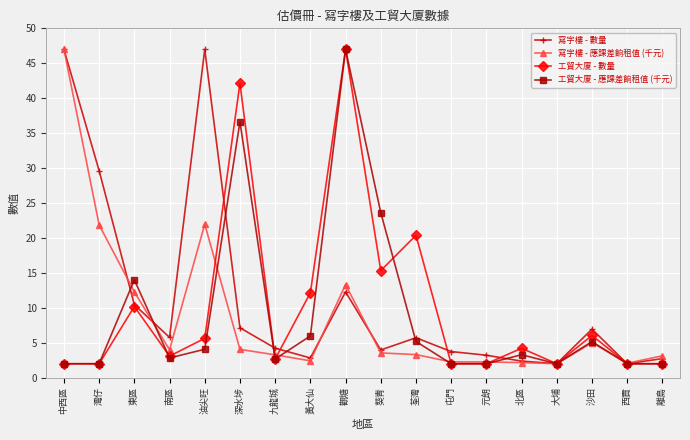

What is the difference between the maximum and minimum values in the 寫字樓 - 應課差餉租值 (千元) series?

45.0